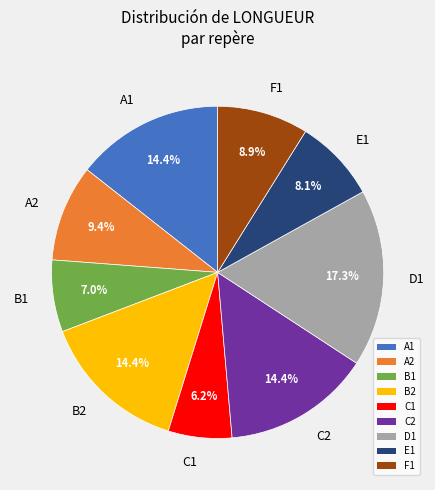

What is the largest slice in the pie chart?

D1